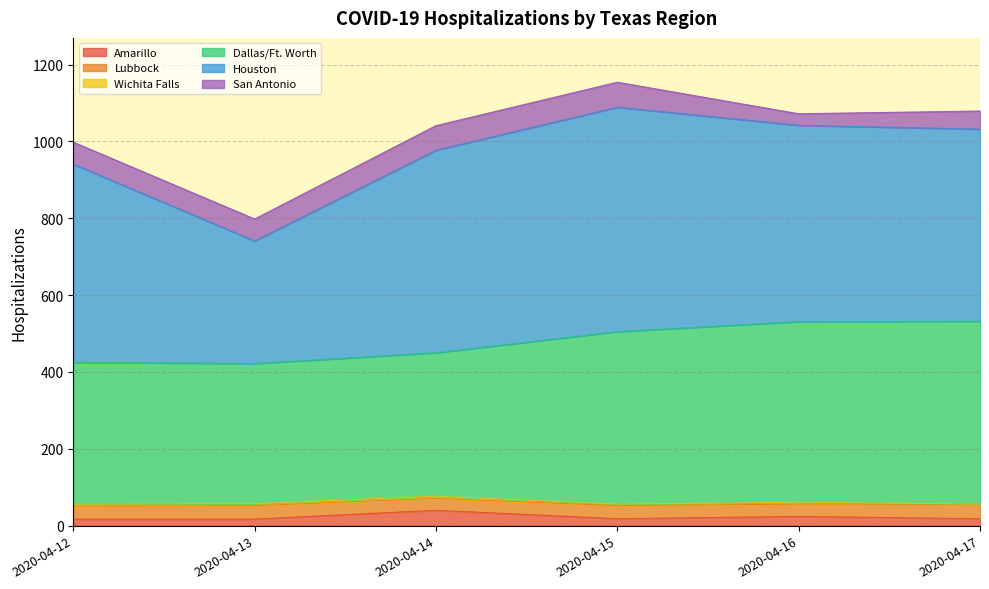

List the series in order of their peak value, highest first.

Houston, Dallas/Ft. Worth, San Antonio, Amarillo, Lubbock, Wichita Falls